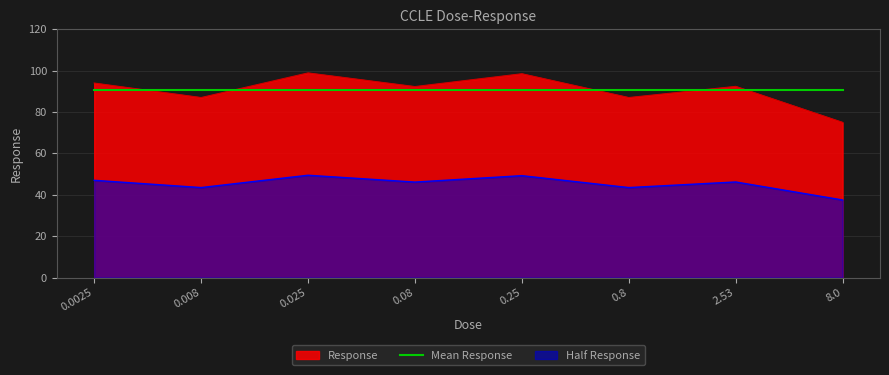

True or false: the data shows 75.0 at 8.0.

True